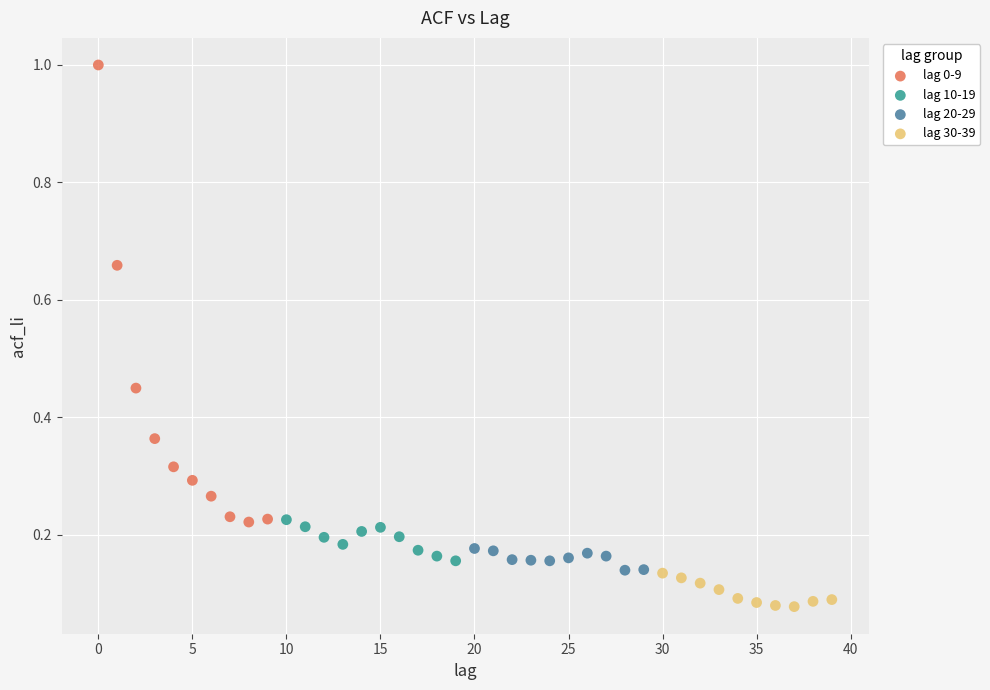

Which series has the widest spread of Y values?

lag 0-9